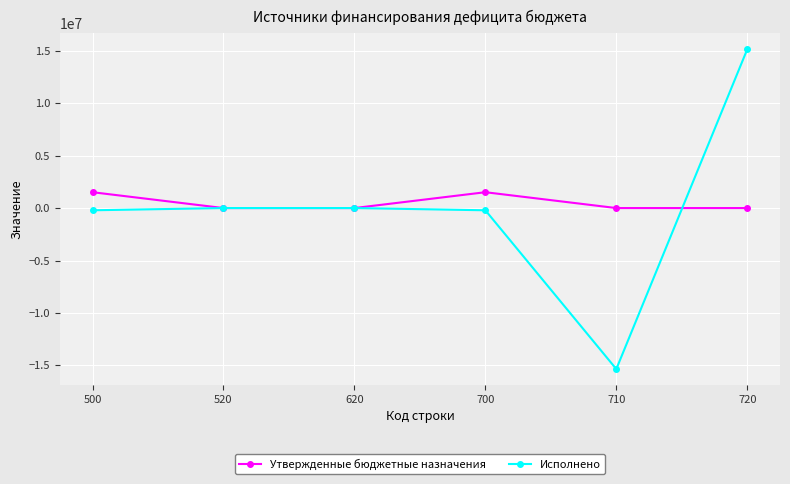

True or false: Исполнено has a value of 0.0 at 520.

True